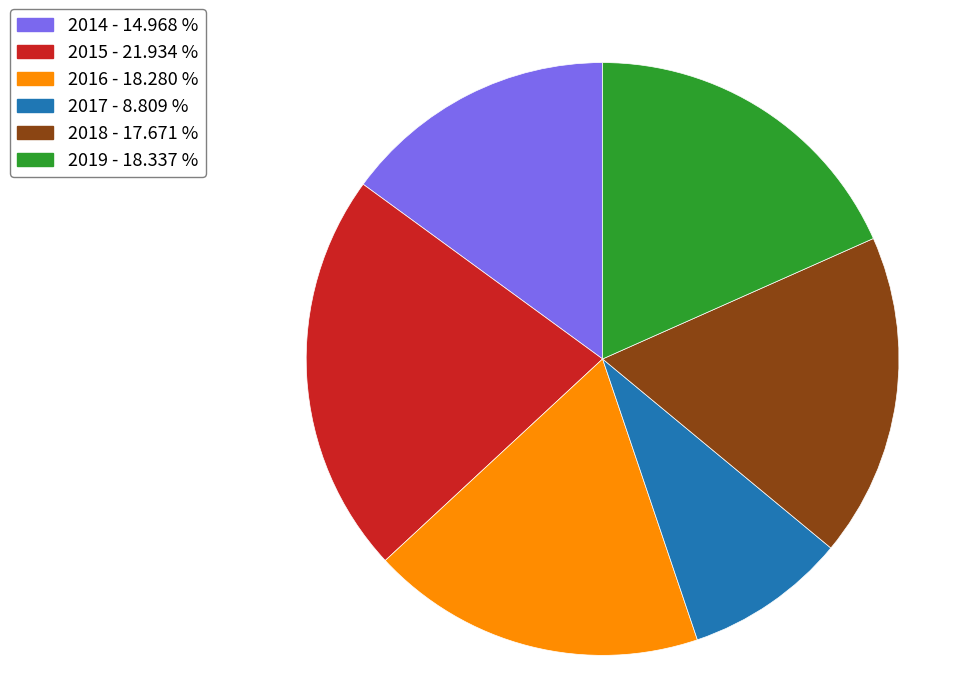

Between 2019 - 18.337 % and 2018 - 17.671 %, which is larger?

2019 - 18.337 %